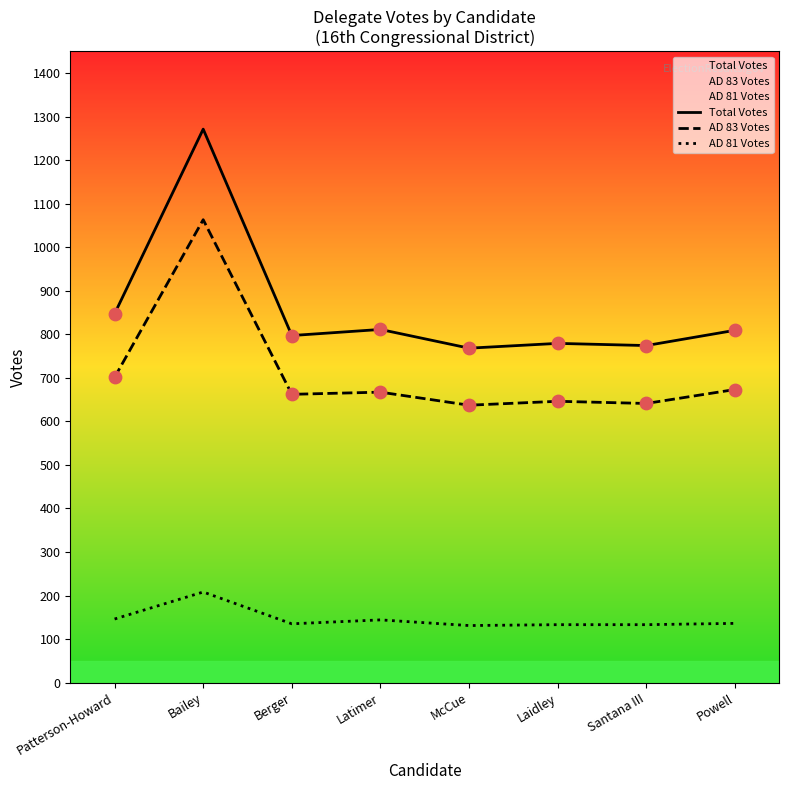

Which series has the largest Y range (max minus min)?

Total Votes